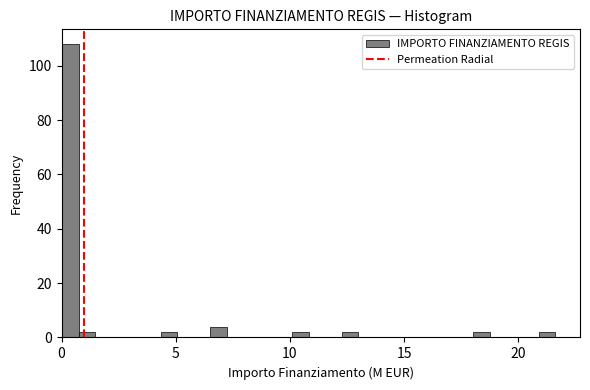

Read against the x-axis, roughly where is the centre of the tallest bar?

0.5